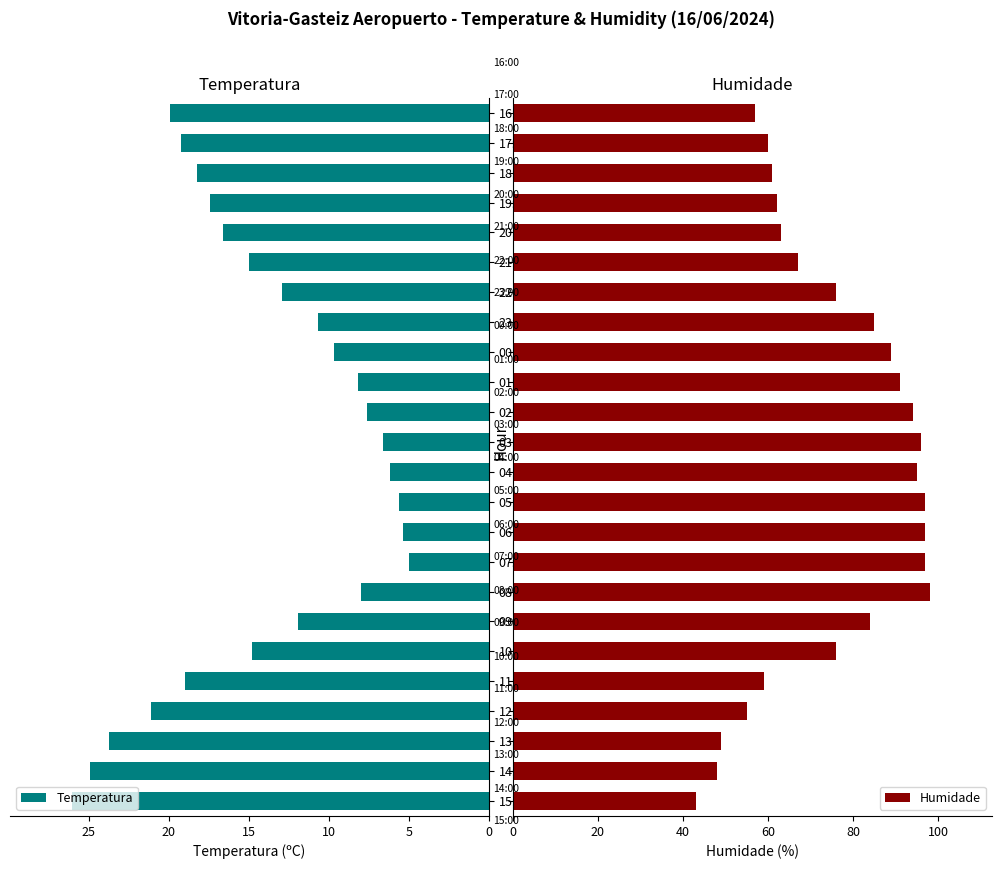

What is the lowest value of the Temperatura series?

5.0